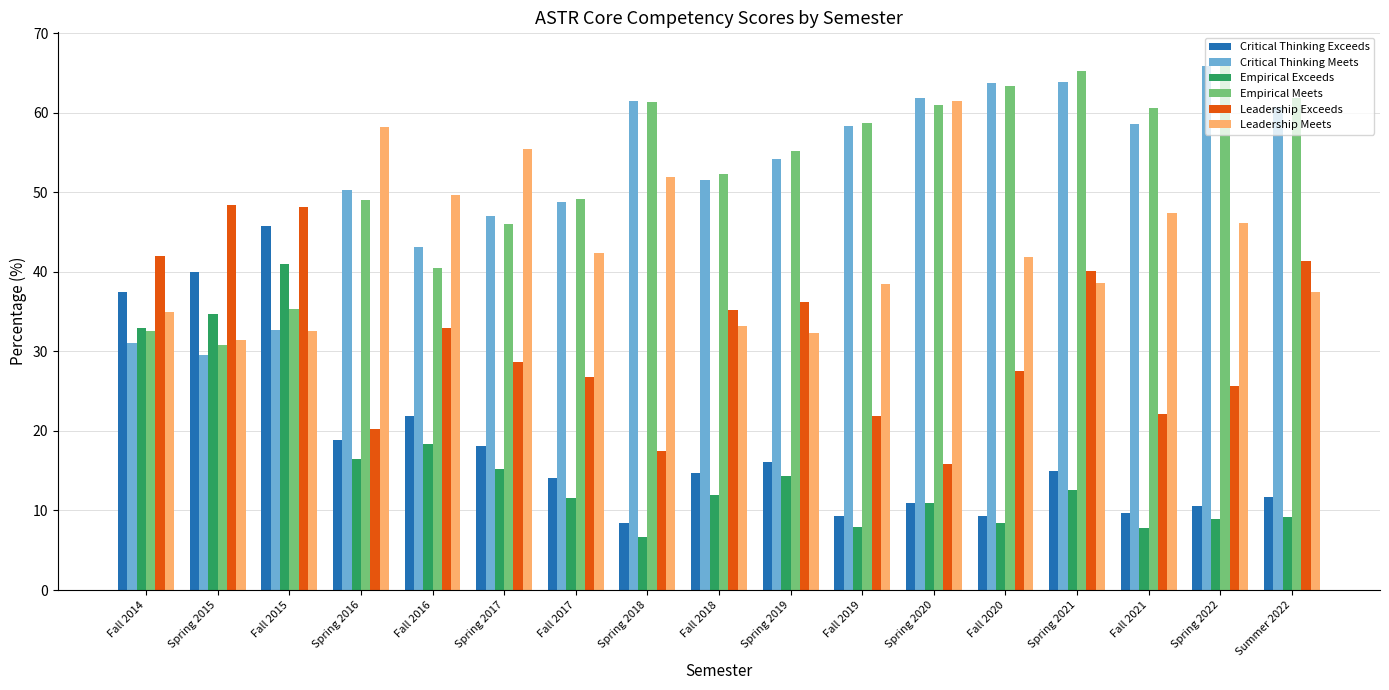

True or false: Critical Thinking Exceeds has a value of 14.2 at Fall 2021.

False